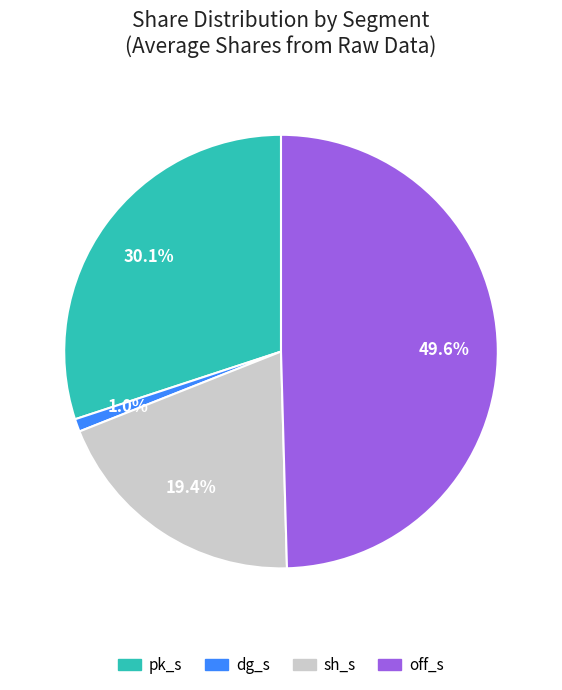

Which category has the smallest portion of the pie?

dg_s